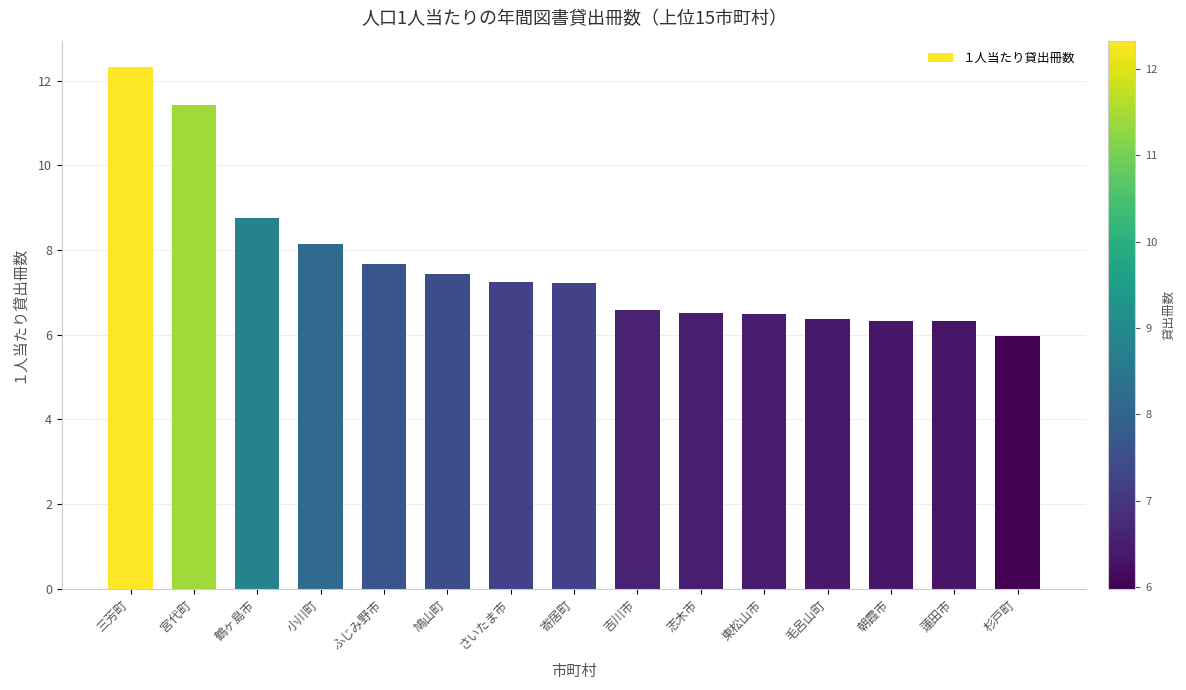

What is the minimum value shown in the chart?

6.0